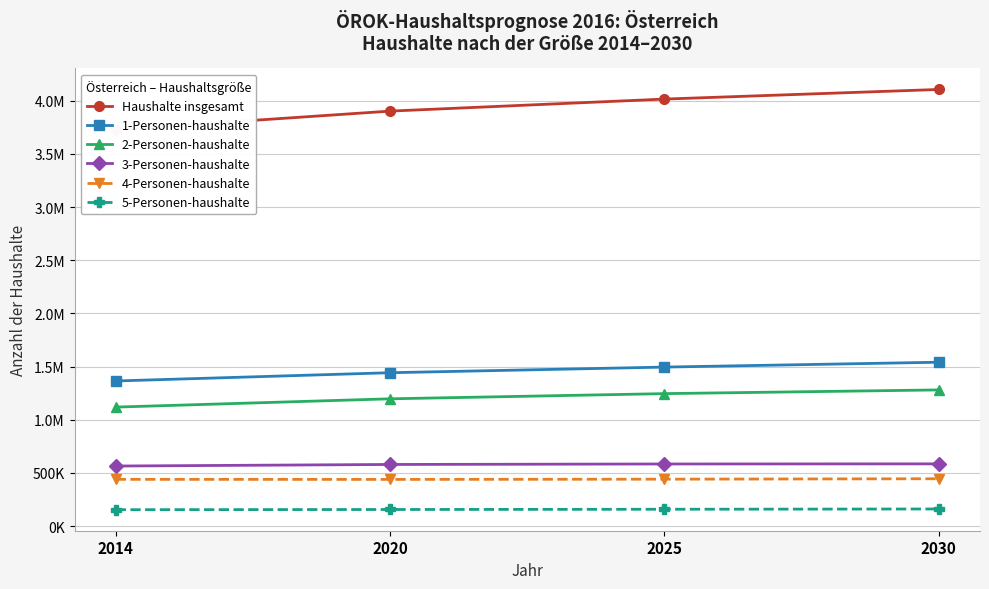

The value of 2-Personen-haushalte at 2014 is 409122.2. True or false?

False